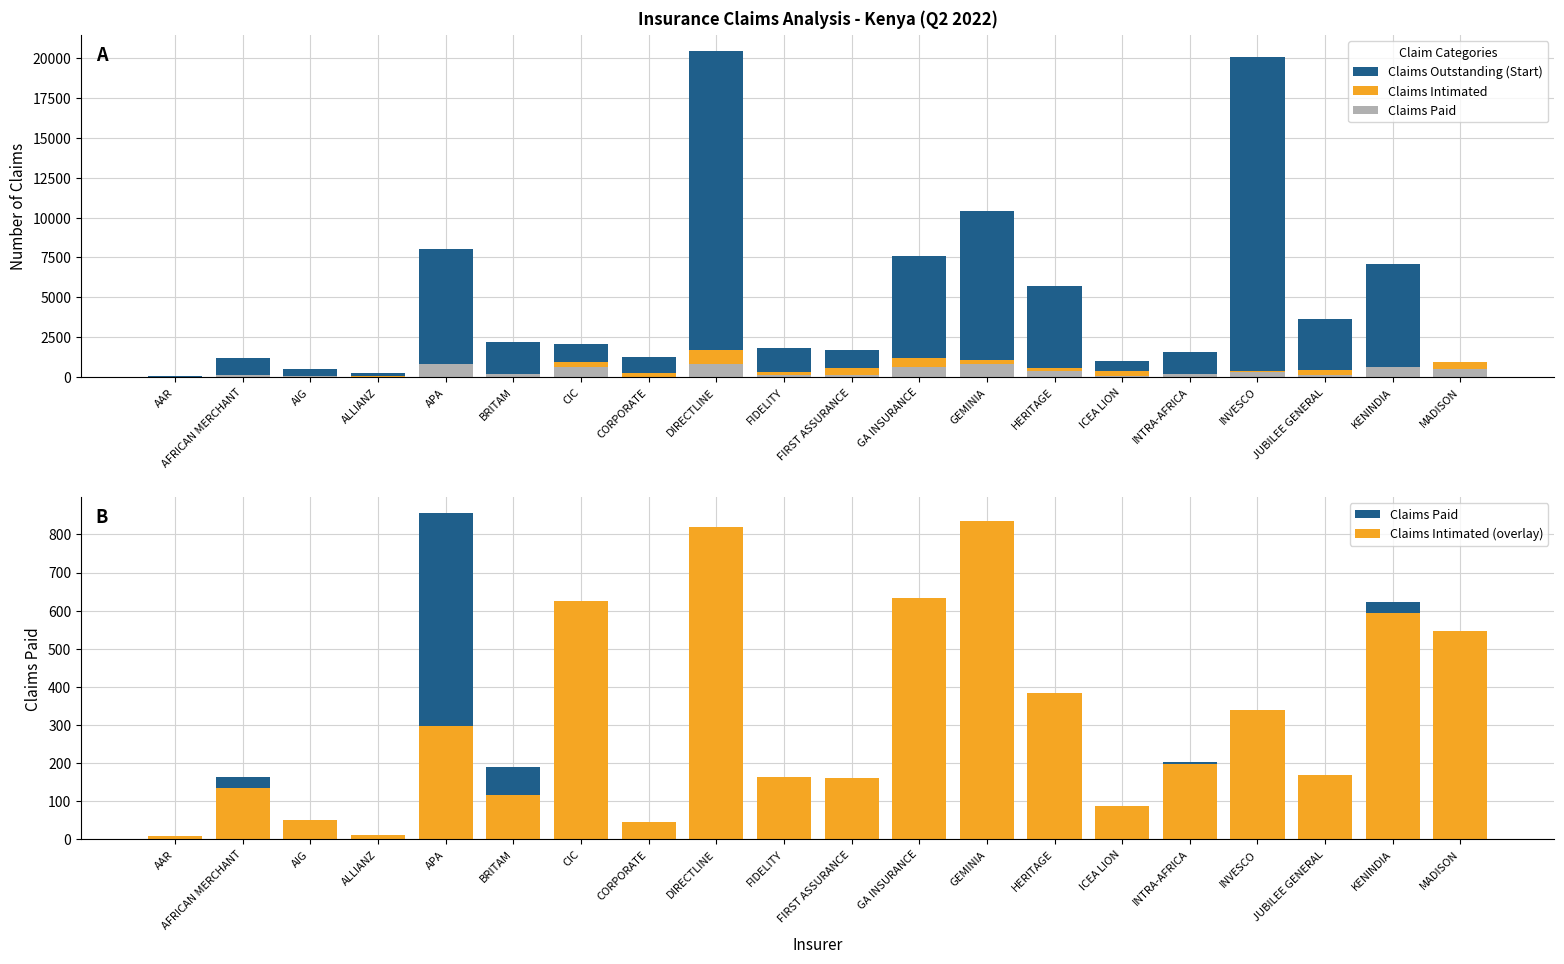

What is the difference between the maximum and minimum values in the Claims Intimated series?

1688